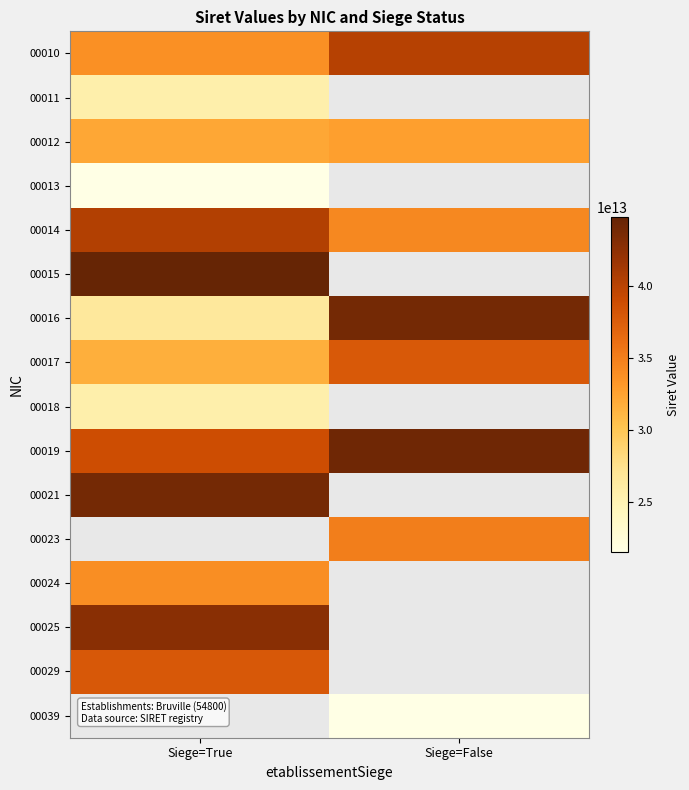

What is the highest value of the 00014 series?

40418678500014.0